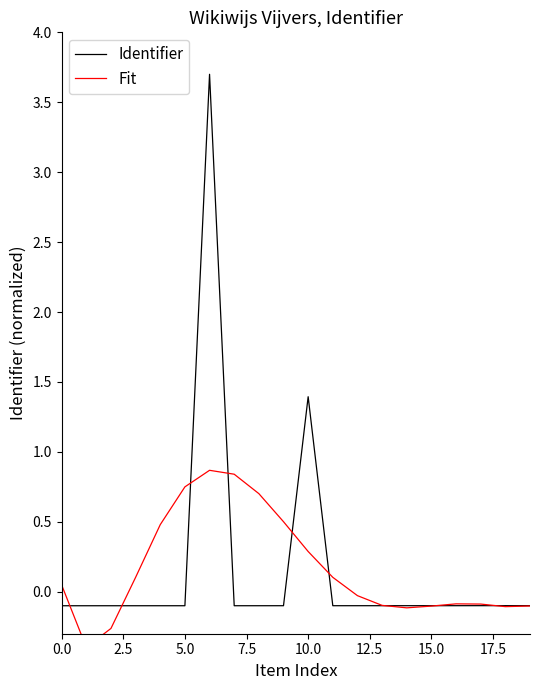

How many lines are shown in the chart?

2